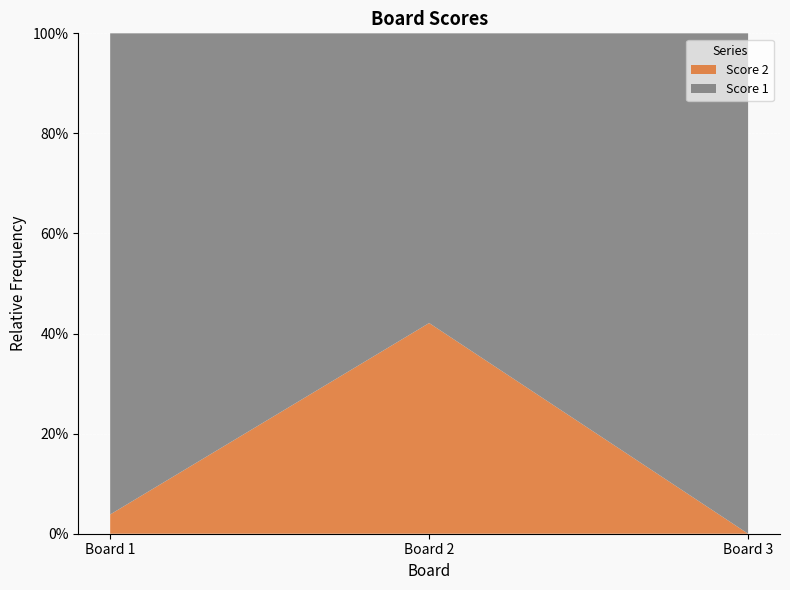

Reading left to right, transcribe all the data shown in this chart.

Score 1: 1=25	2=11	3=25
Score 2: 1=1	2=8	3=0